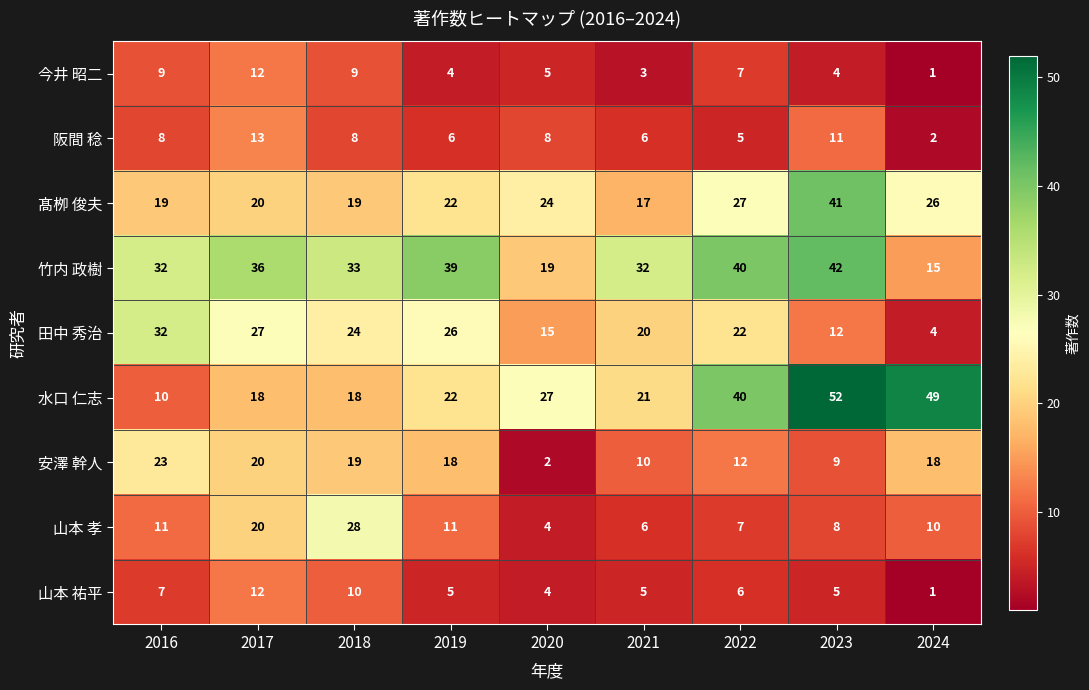

At which label is 山本 孝 closest to 16?

2017